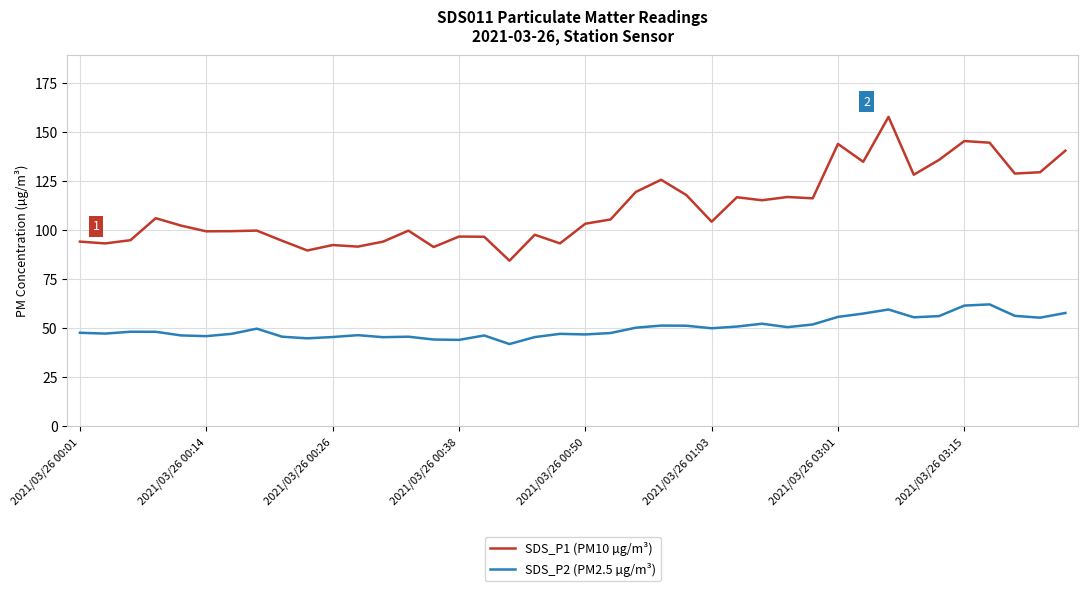

List the series in order of their overall mean, highest first.

SDS_P1 (PM10 µg/m³), SDS_P2 (PM2.5 µg/m³)